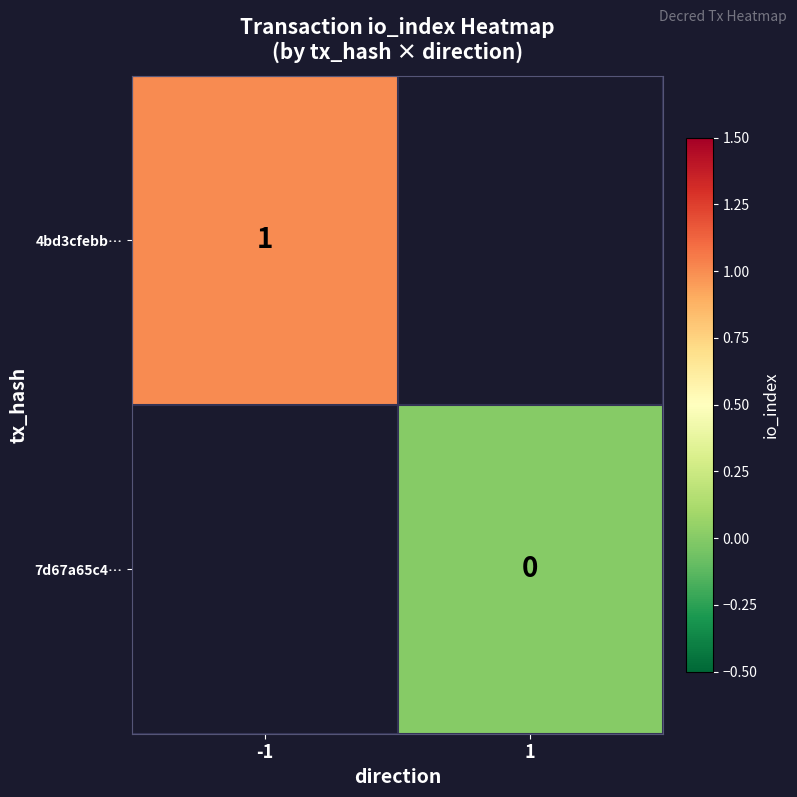

True or false: 4bd3cfebb… has a value of 1 at -1.

True